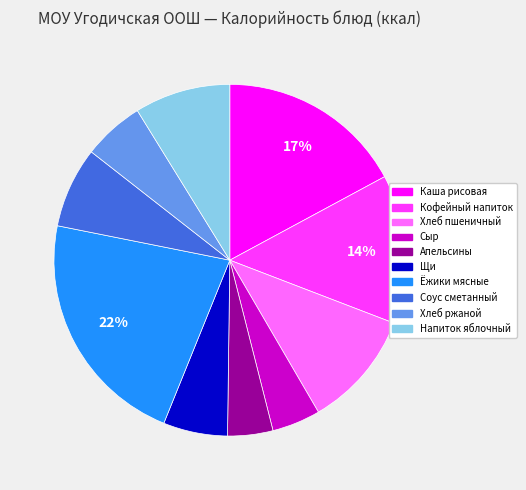

How many segments does this pie chart have?

10